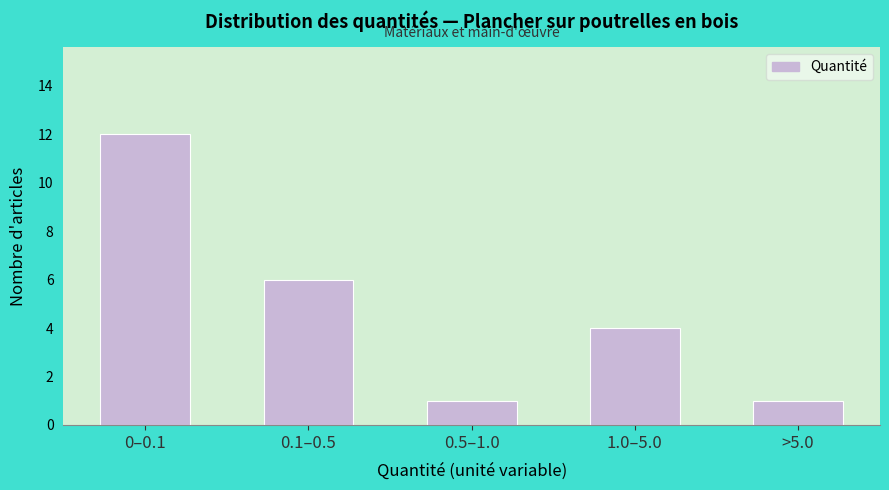

Reading left to right, transcribe all the data shown in this chart.

12	6	1	4	1